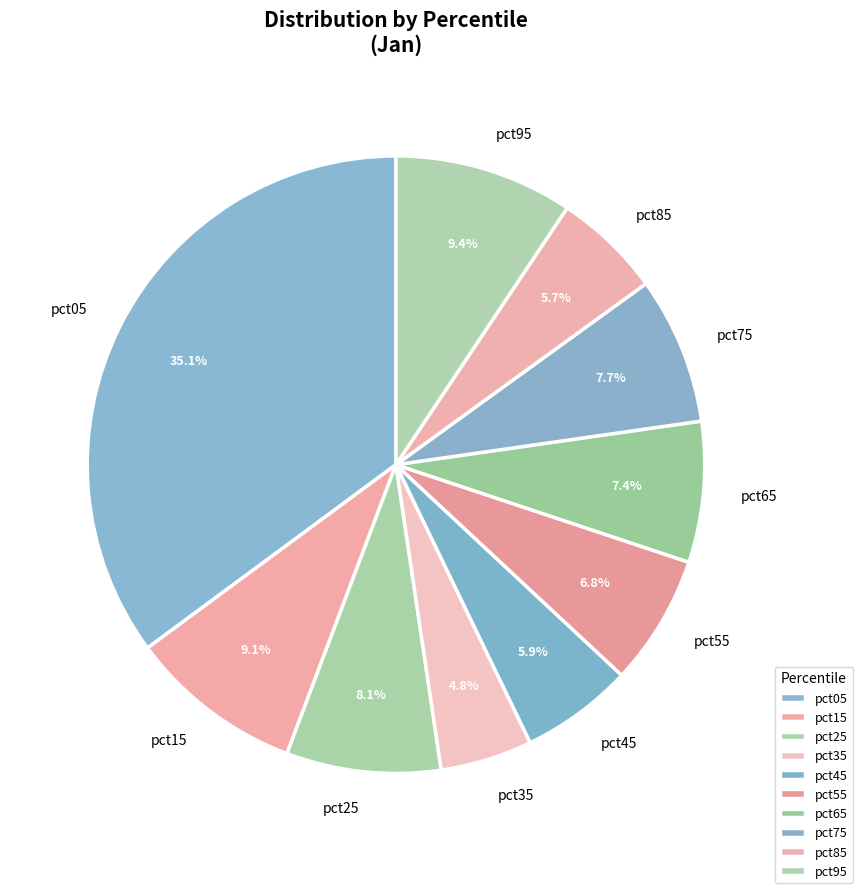

Is it true that pct55 is 7% of the pie?

True